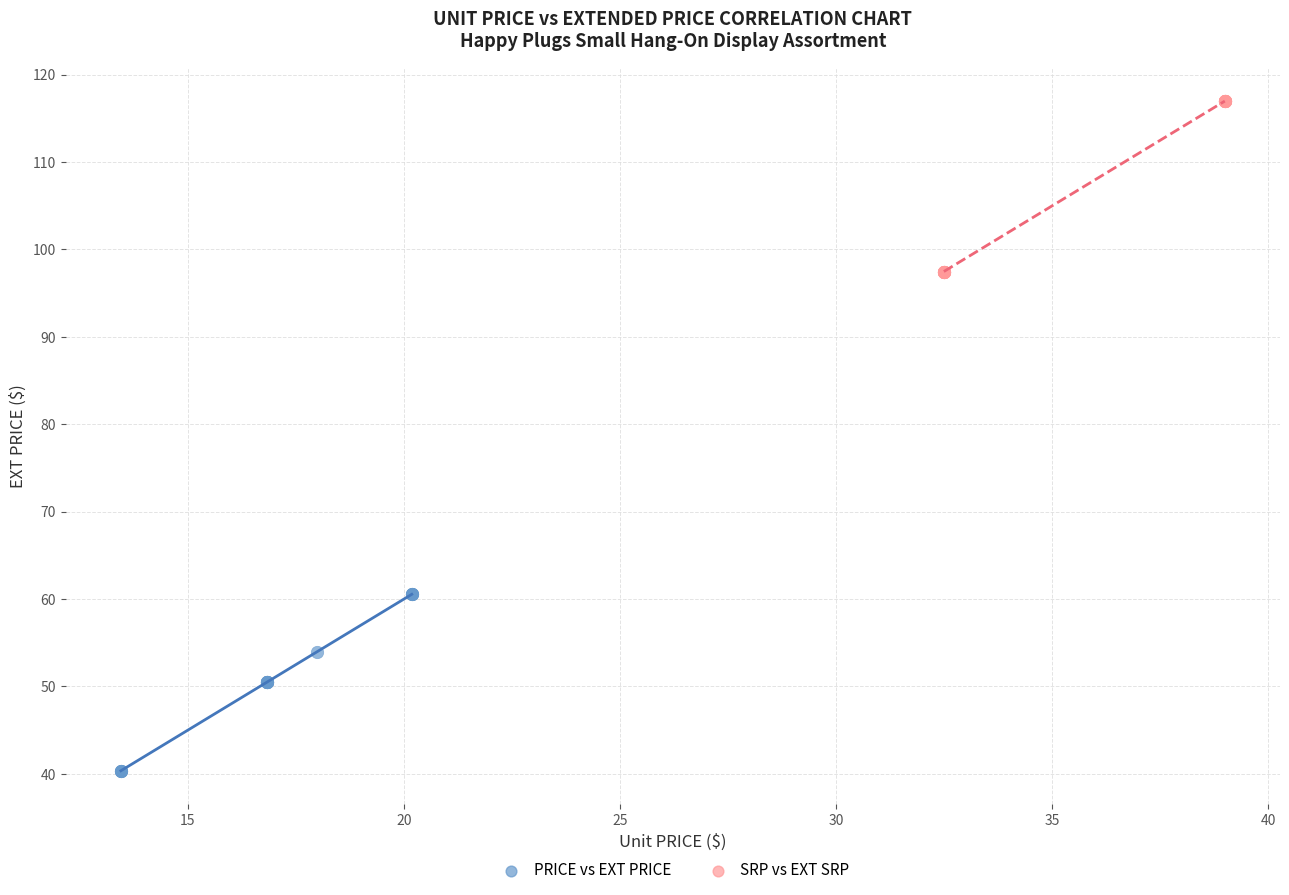

Which series reaches the minimum Y coordinate?

PRICE vs EXT PRICE